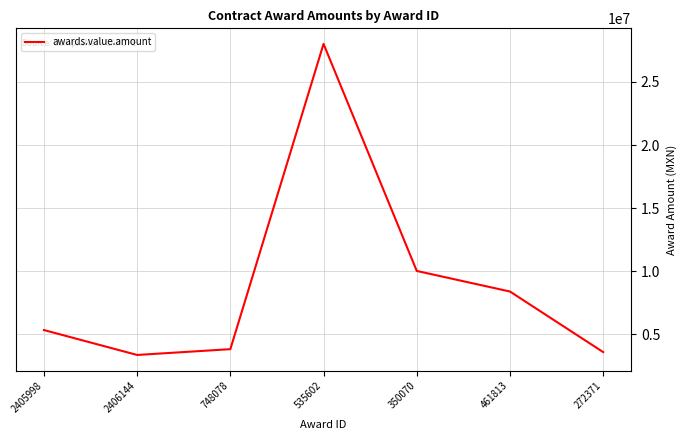

Reading right to left, what are all the values shown in this chart?

272371=3592000.0	461813=8390817.6	350070=10021383.9	535602=28011889.0	748078=3823404.0	2406144=3363862.2	2405998=5338000.0